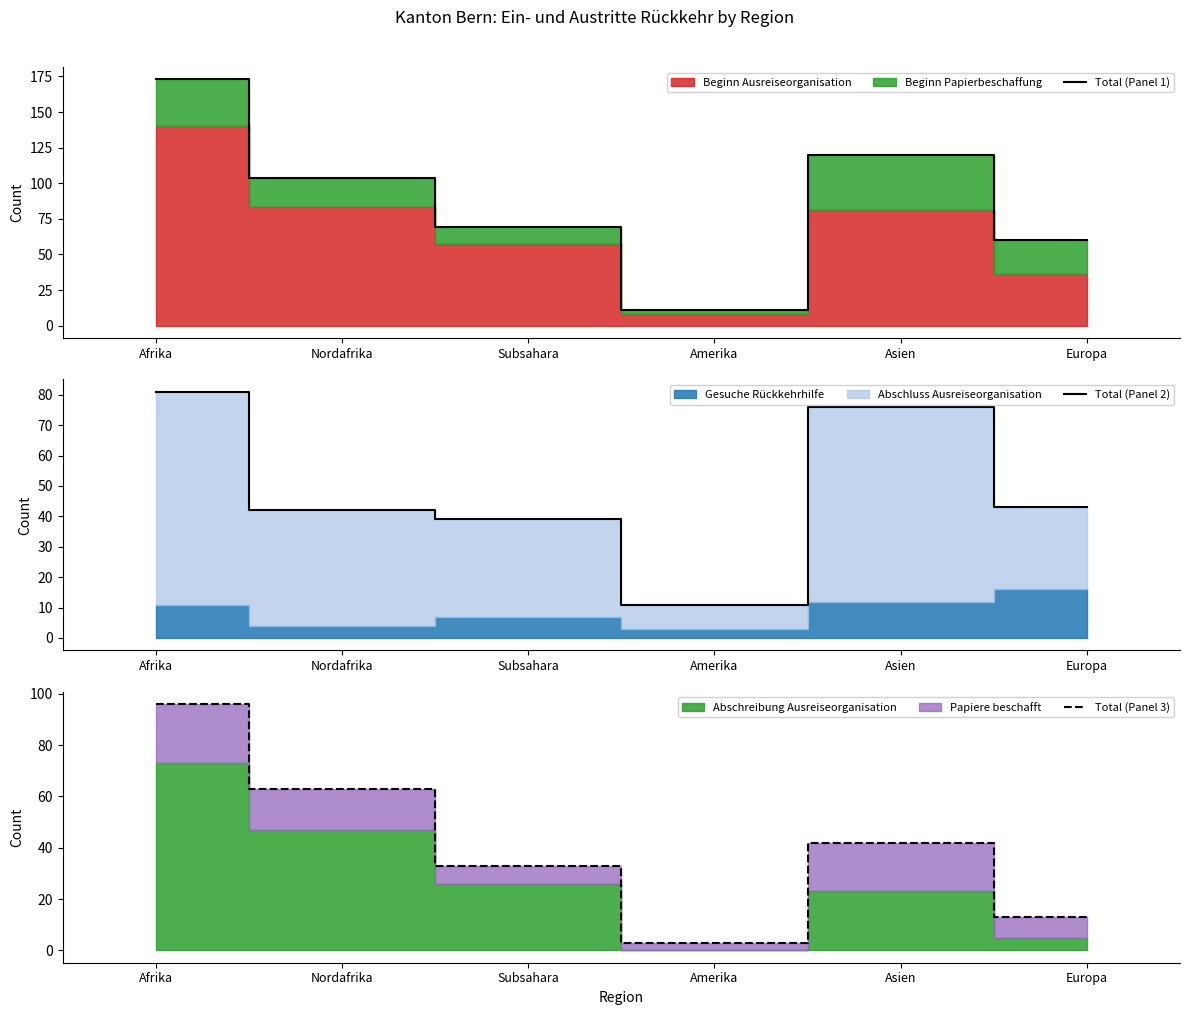

The Total (Panel 3) series shows 138 at Afrika. True or false?

False